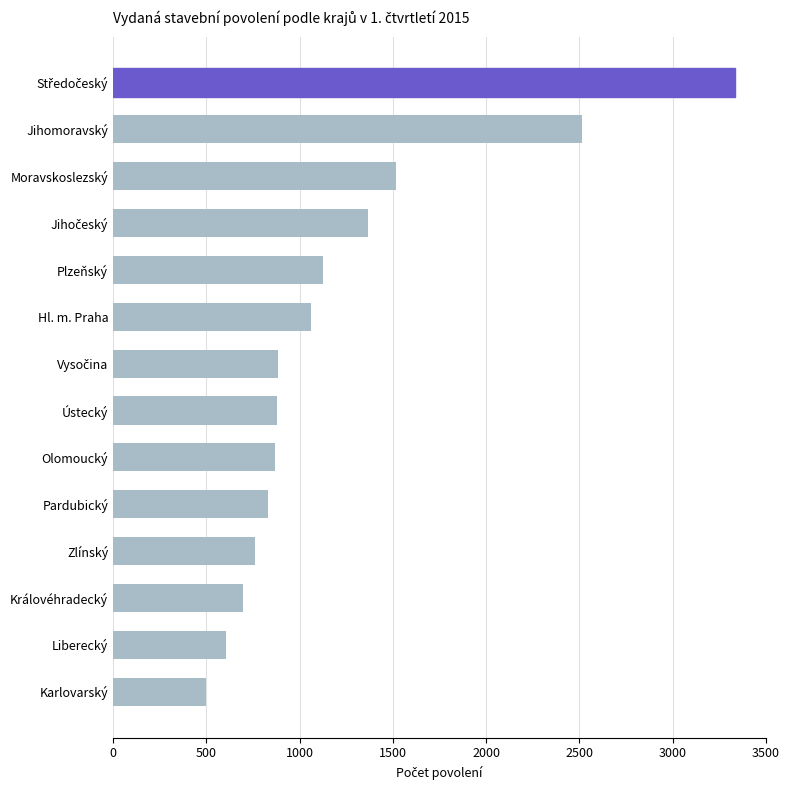

Which category has the lowest value across all series?

Karlovarský